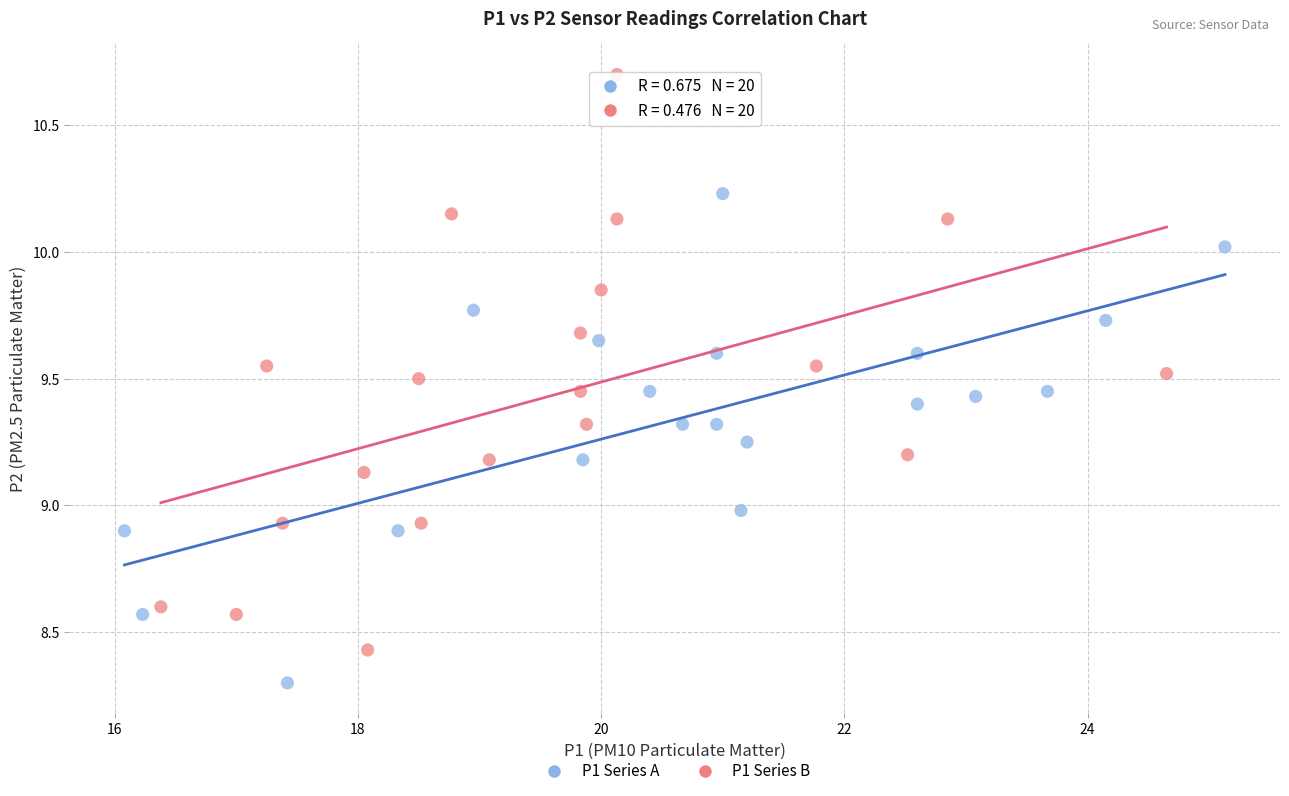

Which series has the widest spread of Y values?

P1 Series B